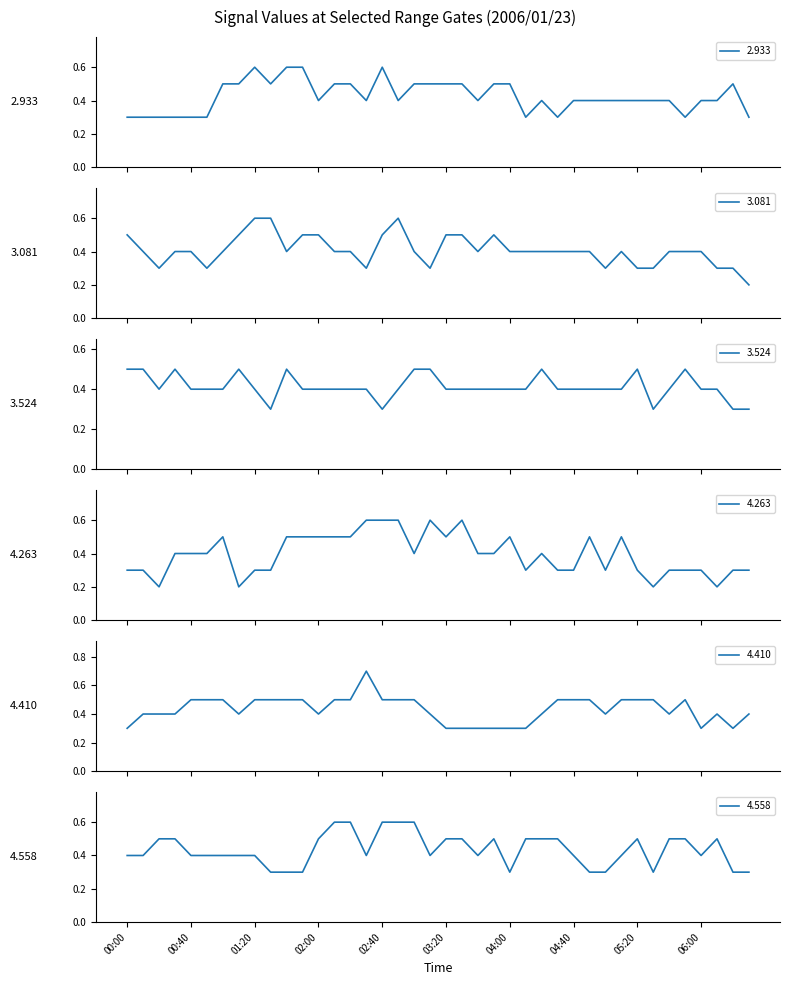

What is the label of the 27th point from the left?

04:20